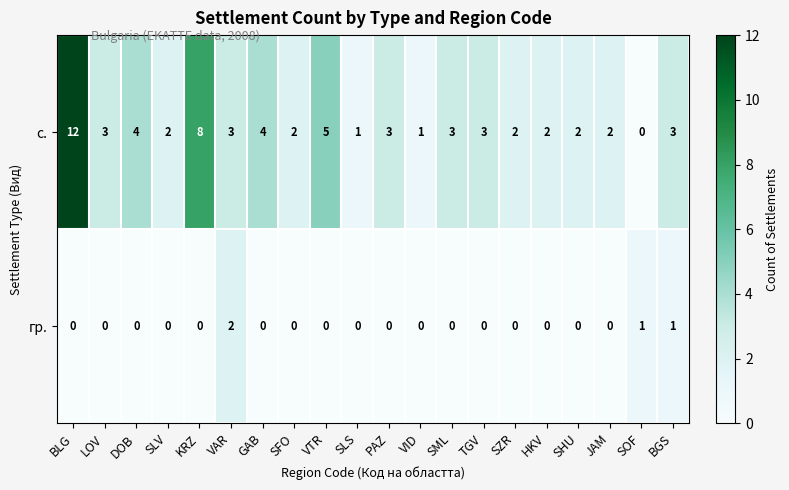

Rank the series at VAR from lowest to highest value.

гр., с.